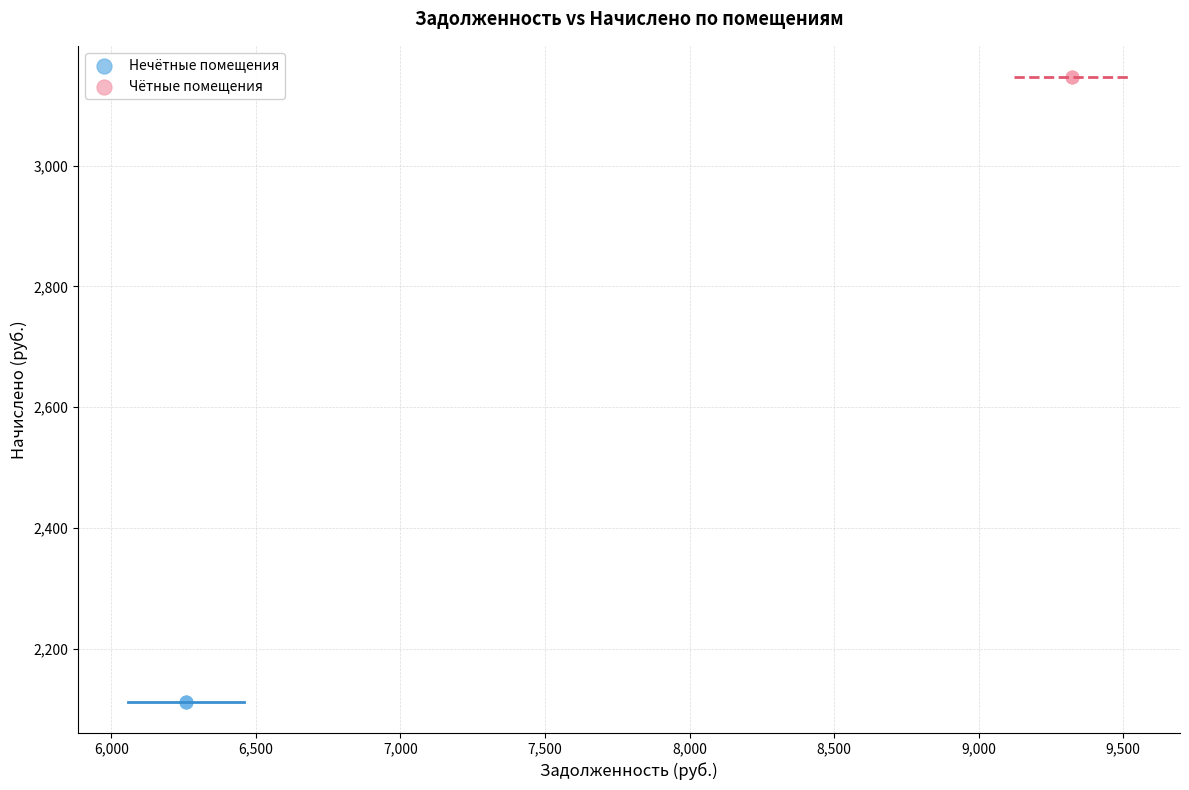

Which series contains the lowest Y value?

Нечётные помещения